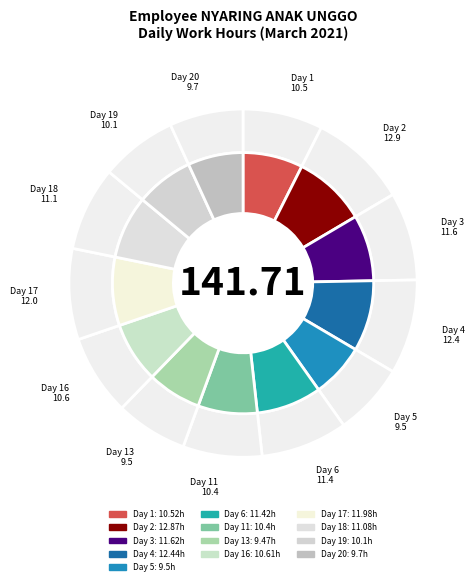

To the nearest percent, what percentage of the pie is Day 18?

8%